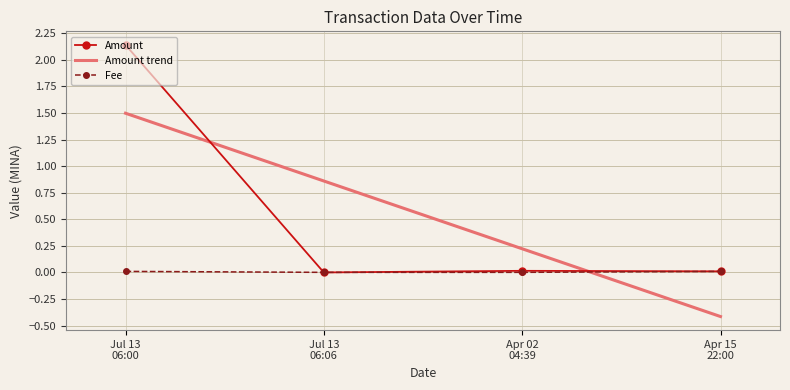

In Amount, how many points are higher than both neighbors (excluding endpoints)?

1